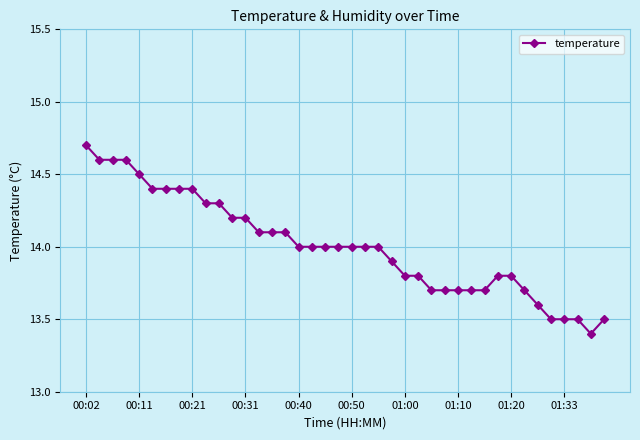

What is the minimum value shown in the chart?

13.4